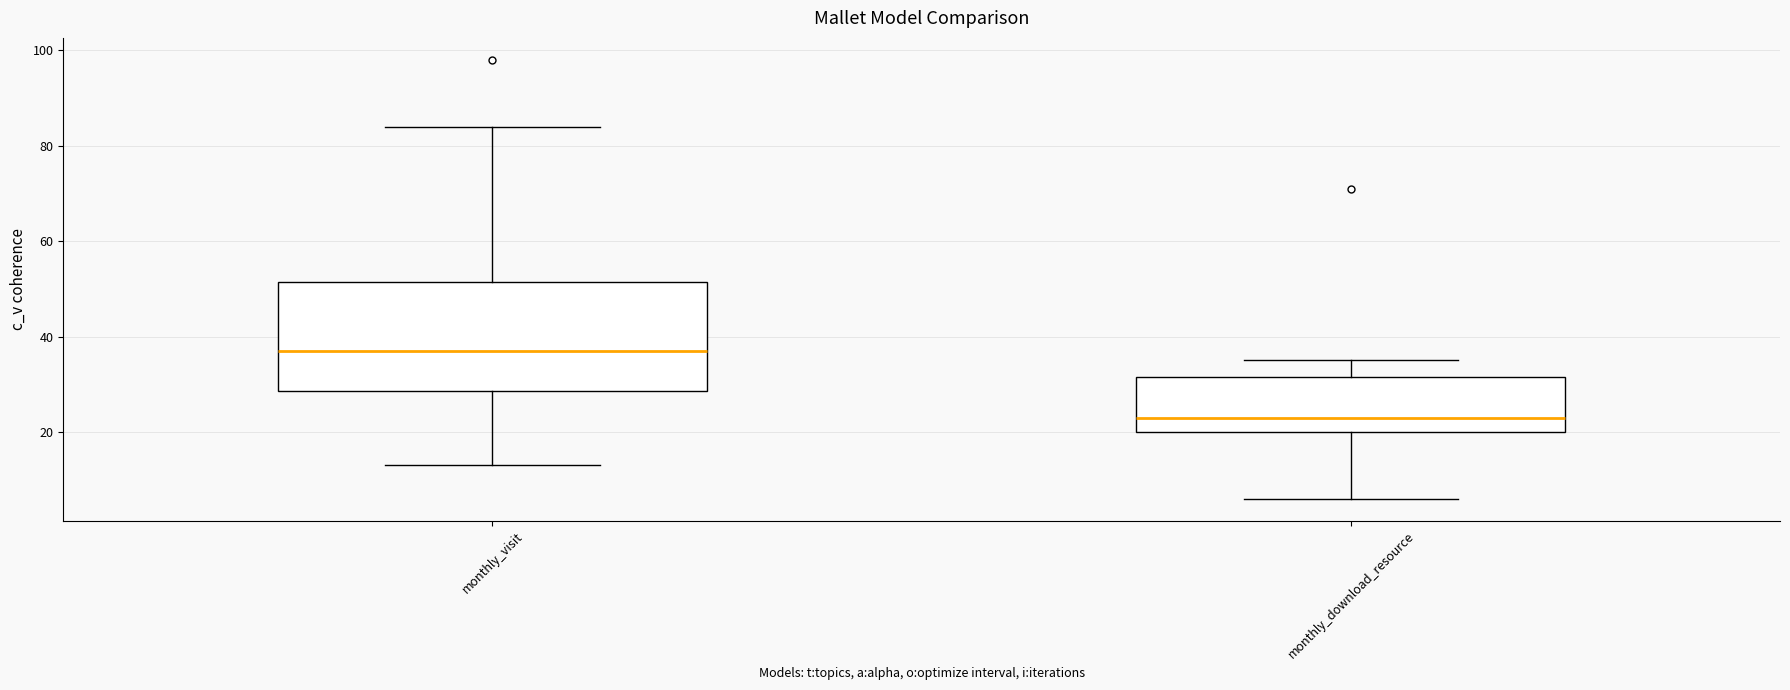

Where is the upper edge of the box for monthly_visit on the y-axis? The values are not printed on the chart, so give them approximately, as read against the axis.

52